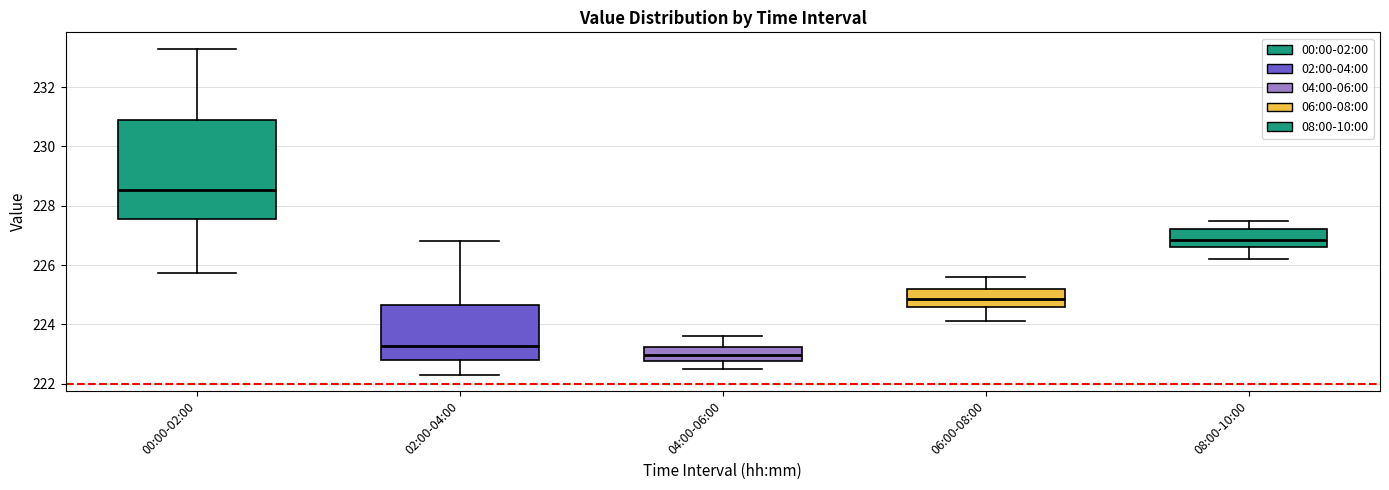

Reading left to right, read every box against the y-axis: the position of its median line, the range the box covers, and the ends of its whiskers. The values are not printed on the chart, so give them approximately, as read against the axis.

00:00-02:00: median 228.6, box 227.6 to 230.8, whiskers 225.8 to 233.4
02:00-04:00: median 223.2, box 222.8 to 224.6, whiskers 222.4 to 226.8
04:00-06:00: median 223.0, box 222.8 to 223.2, whiskers 222.6 to 223.6
06:00-08:00: median 224.8, box 224.6 to 225.2, whiskers 224.2 to 225.6
08:00-10:00: median 226.8, box 226.6 to 227.2, whiskers 226.2 to 227.6